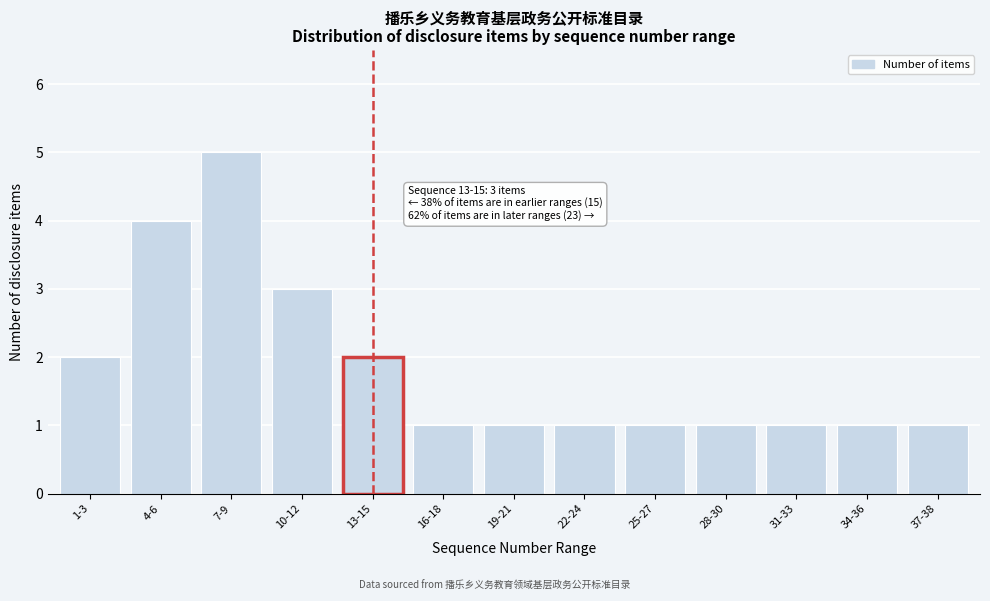

Reading left to right, extract all data points from this chart.

2	4	5	3	2	1	1	1	1	1	1	1	1